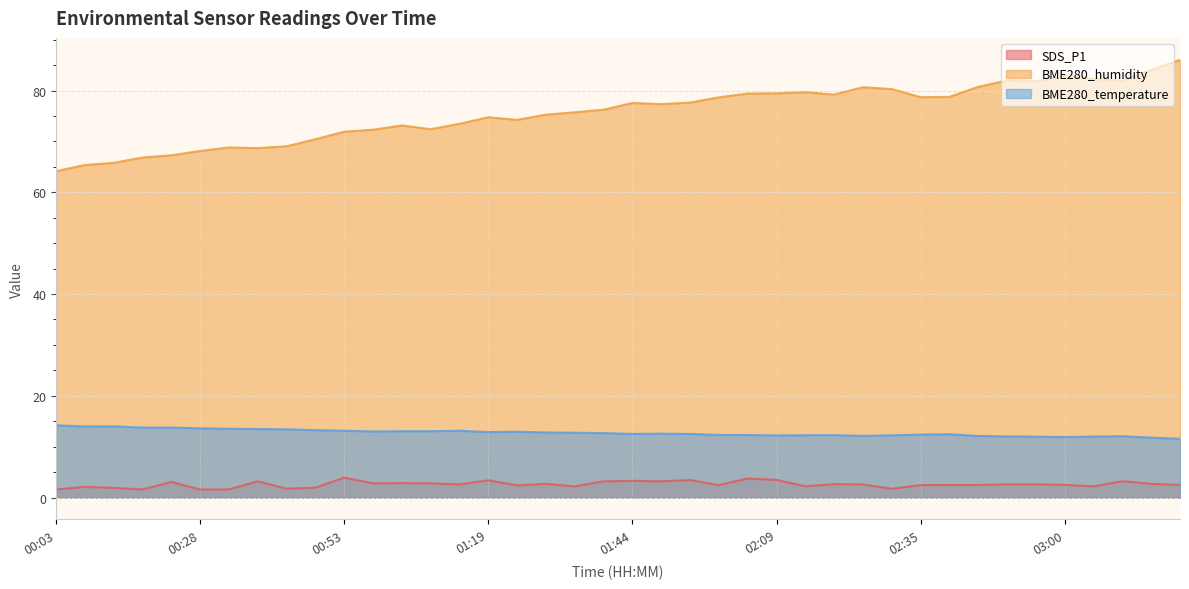

What is the label of the 35th point from the right?

00:28